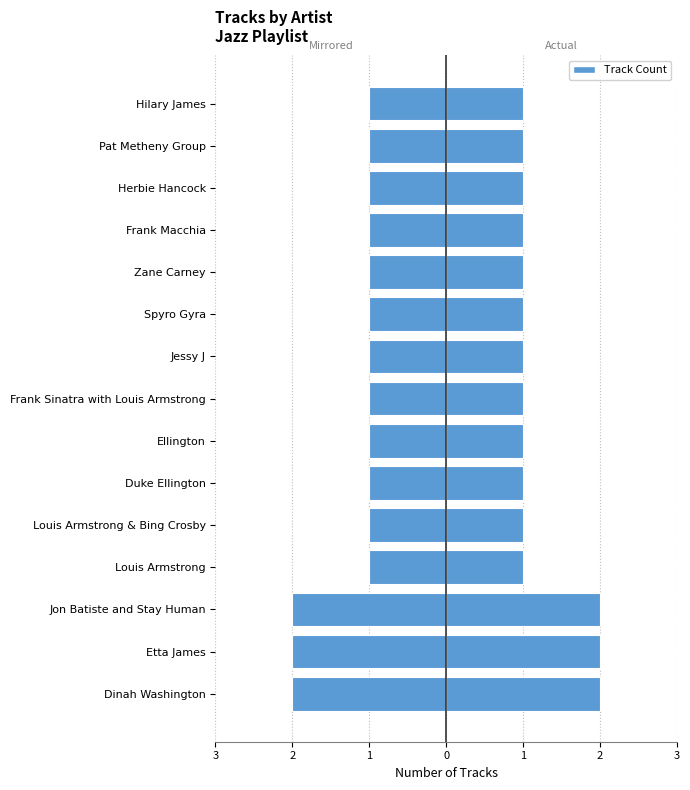

Count the Track Count values in the range 1 to 2.

15